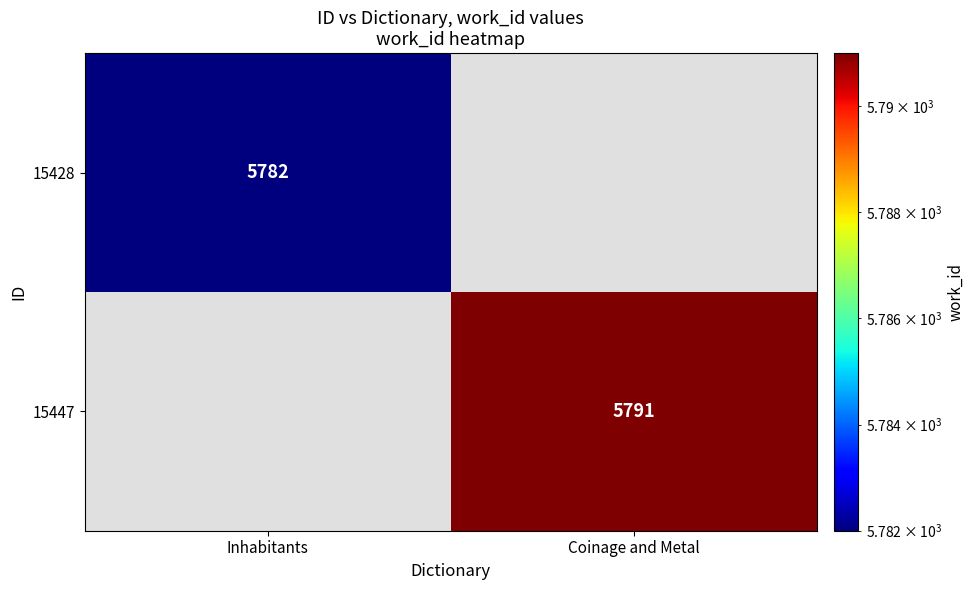

The 15447 series shows 2123 at Coinage and Metal. True or false?

False